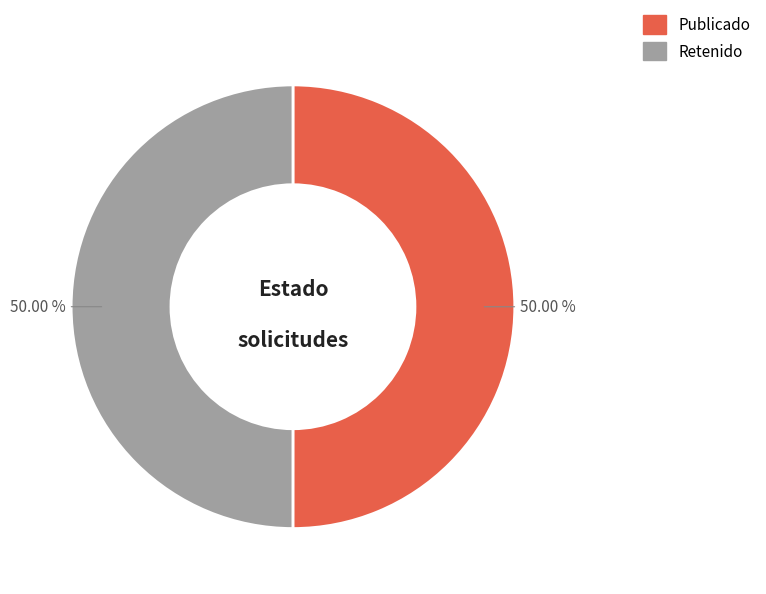

Combined, do Publicado and Retenido account for over 50%?

Yes